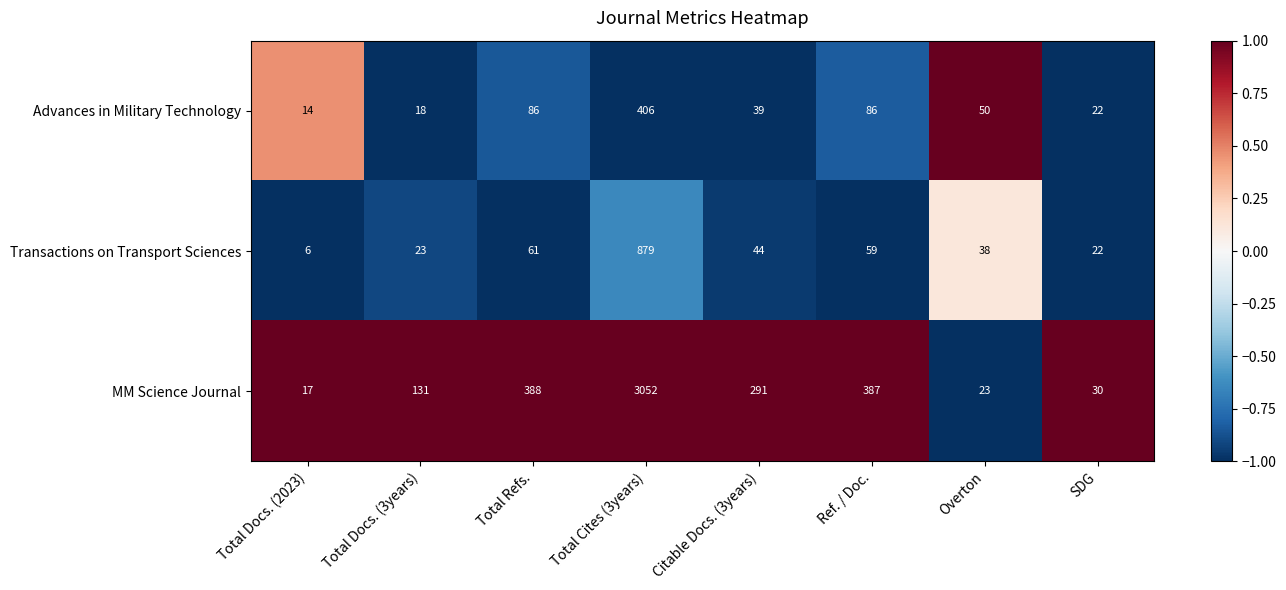

The value of Advances in Military Technology at Citable Docs. (3years) is 60. True or false?

False